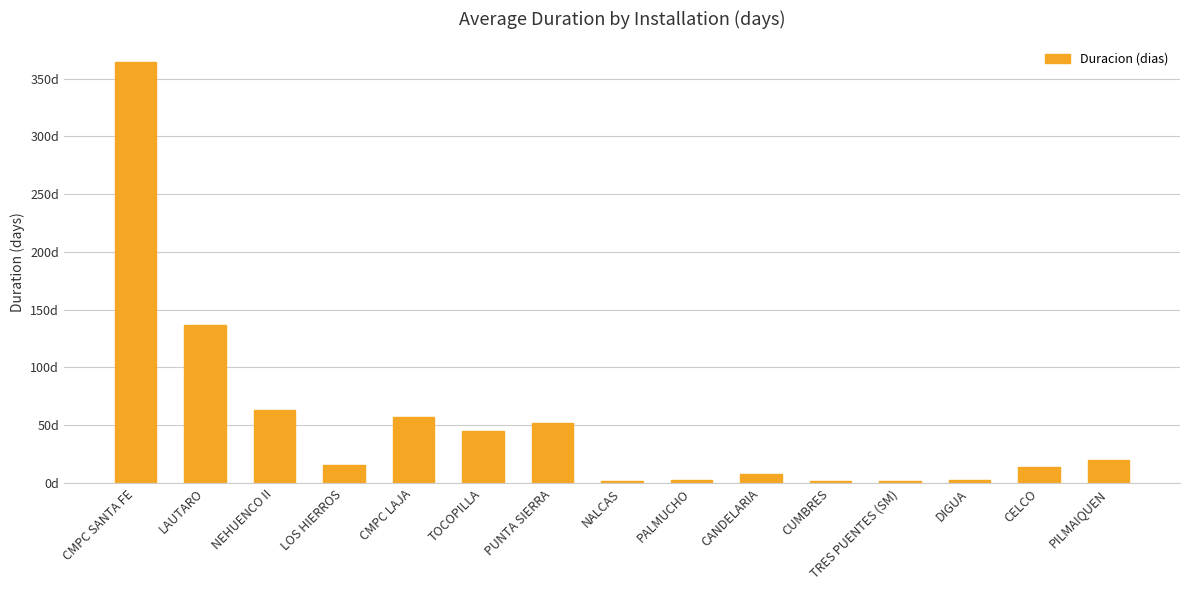

What is the minimum value shown in the chart?

1.7